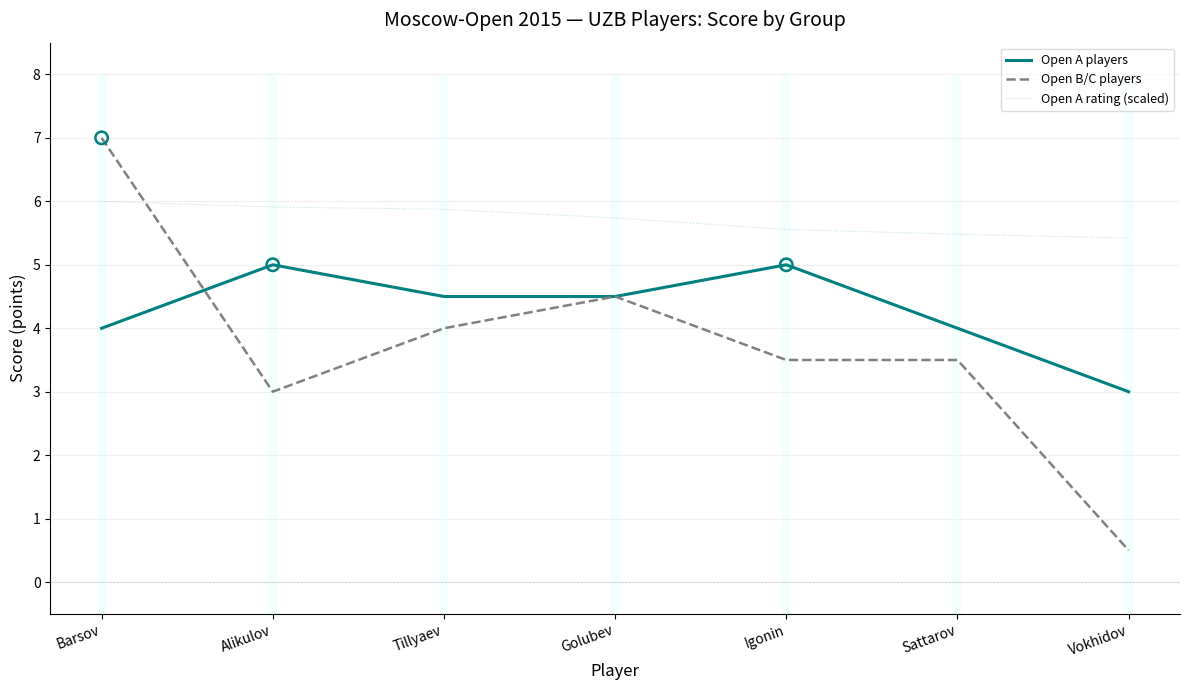

At which category is the sum across all series the highest?

Barsov